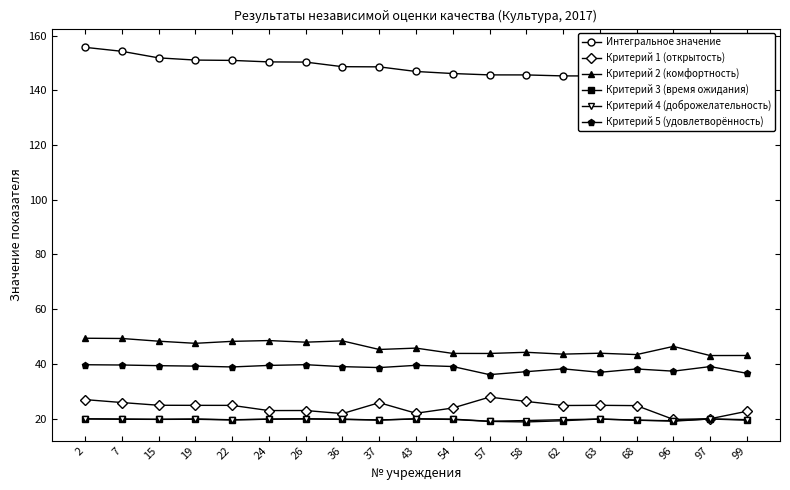

At which label is Критерий 2 (комфортность) closest to 46?

43